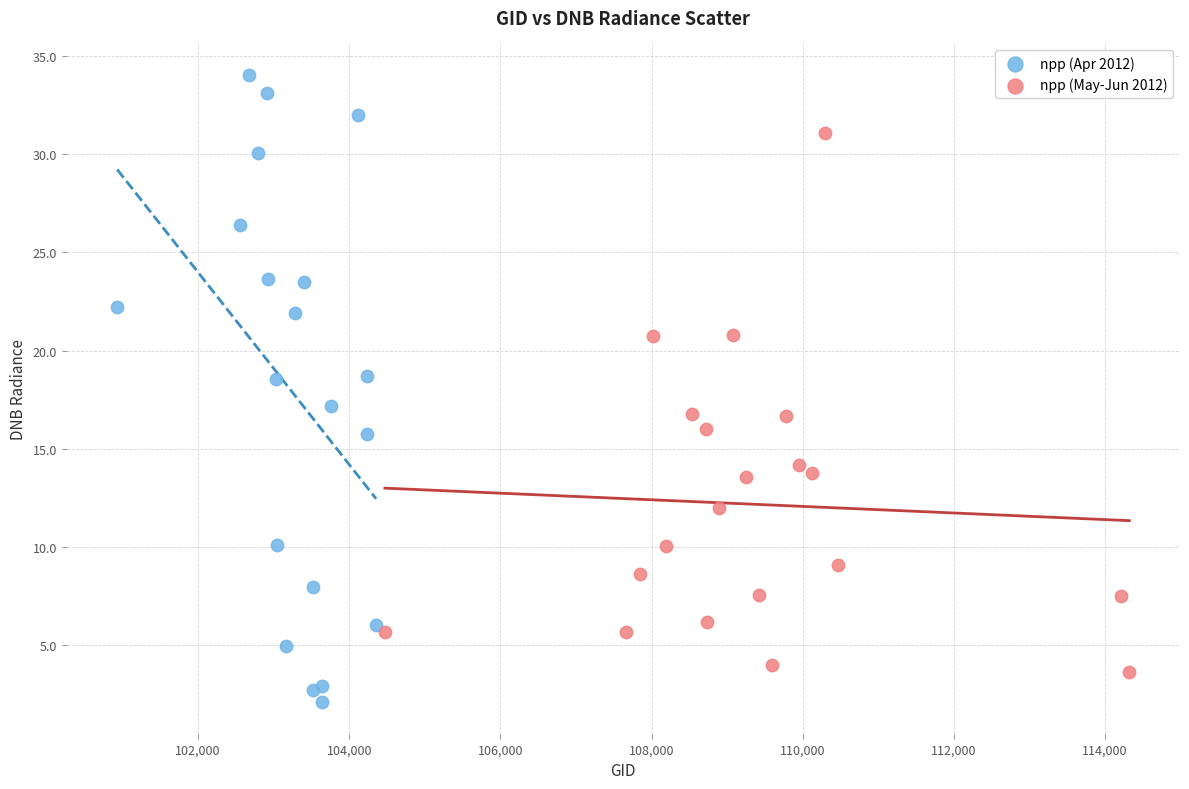

Which series reaches the maximum Y coordinate?

npp (Apr 2012)